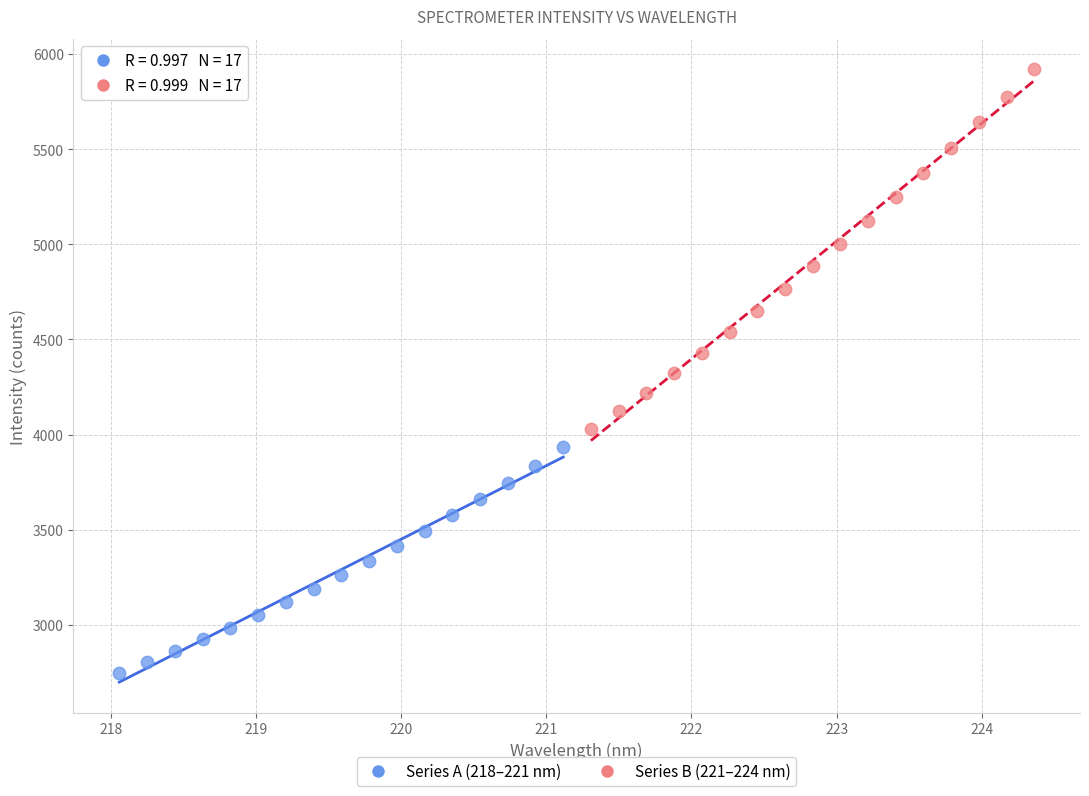

Which series reaches the maximum Y coordinate?

Series B (221–224 nm)